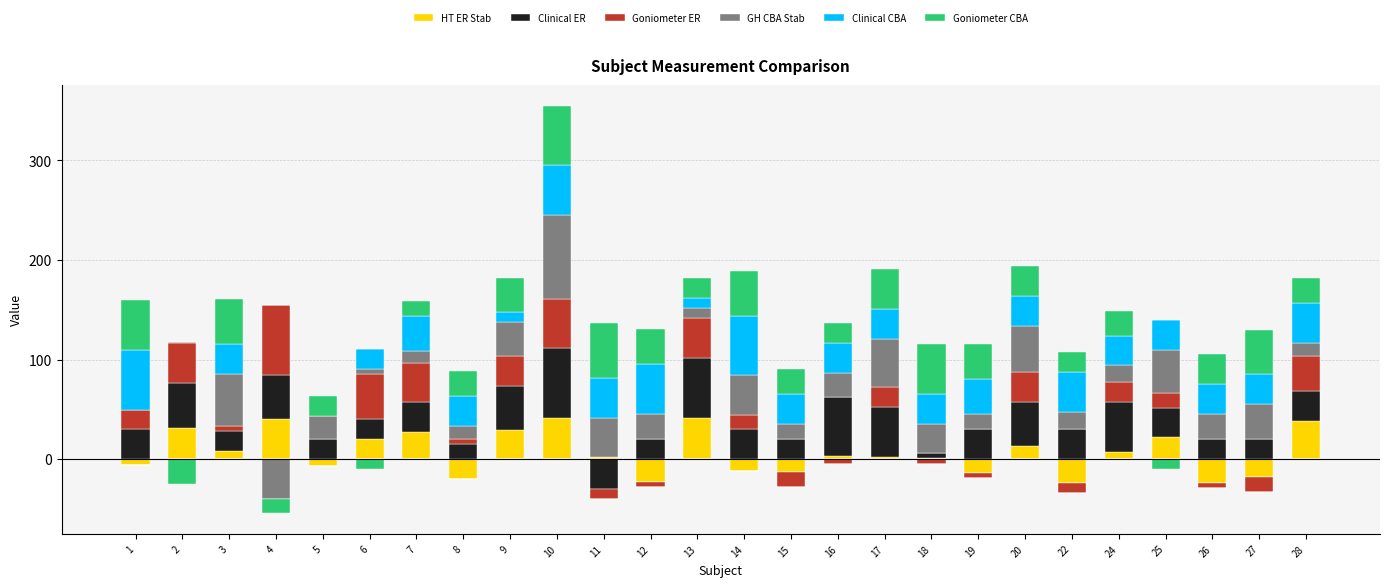

Which series has the widest spread of values?

GH CBA Stab